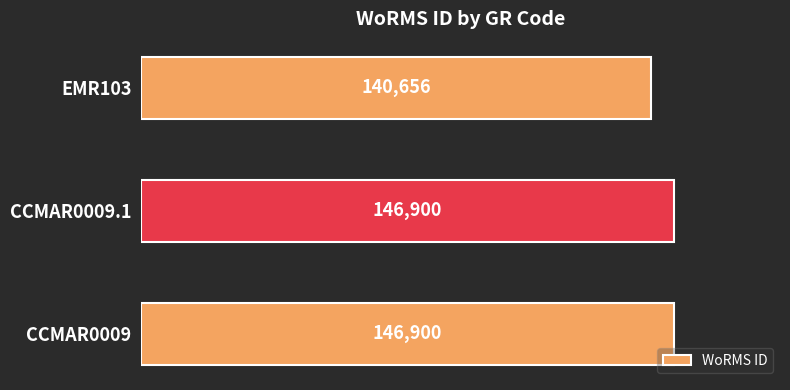

What is the ratio of the value at CCMAR0009 to the value at CCMAR0009.1?

1.0